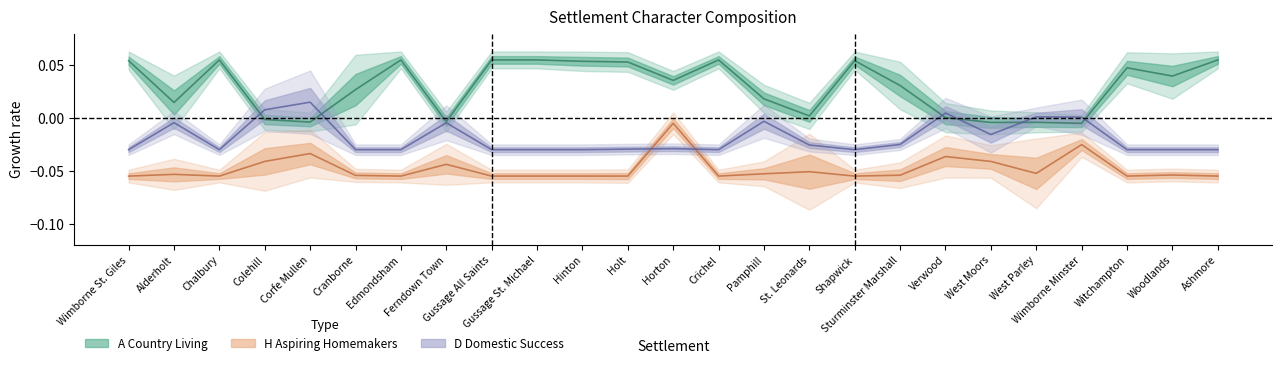

Reading right to left, list all the values displayed in this chart.

A Country Living: 0.1	0.0	0.0	-0.0	-0.0	-0.0	0.0	0.0	0.1	0.0	0.0	0.1	0.0	0.1	0.1	0.1	0.1	-0.0	0.1	0.0	-0.0	-0.0	0.1	0.0	0.1
H Aspiring Homemakers: -0.1	-0.1	-0.1	-0.0	-0.1	-0.0	-0.0	-0.1	-0.1	-0.1	-0.1	-0.1	-0.0	-0.1	-0.1	-0.1	-0.1	-0.0	-0.1	-0.1	-0.0	-0.0	-0.1	-0.1	-0.1
D Domestic Success: -0.0	-0.0	-0.0	0.0	0.0	-0.0	0.0	-0.0	-0.0	-0.0	-0.0	-0.0	-0.0	-0.0	-0.0	-0.0	-0.0	-0.0	-0.0	-0.0	0.0	0.0	-0.0	-0.0	-0.0